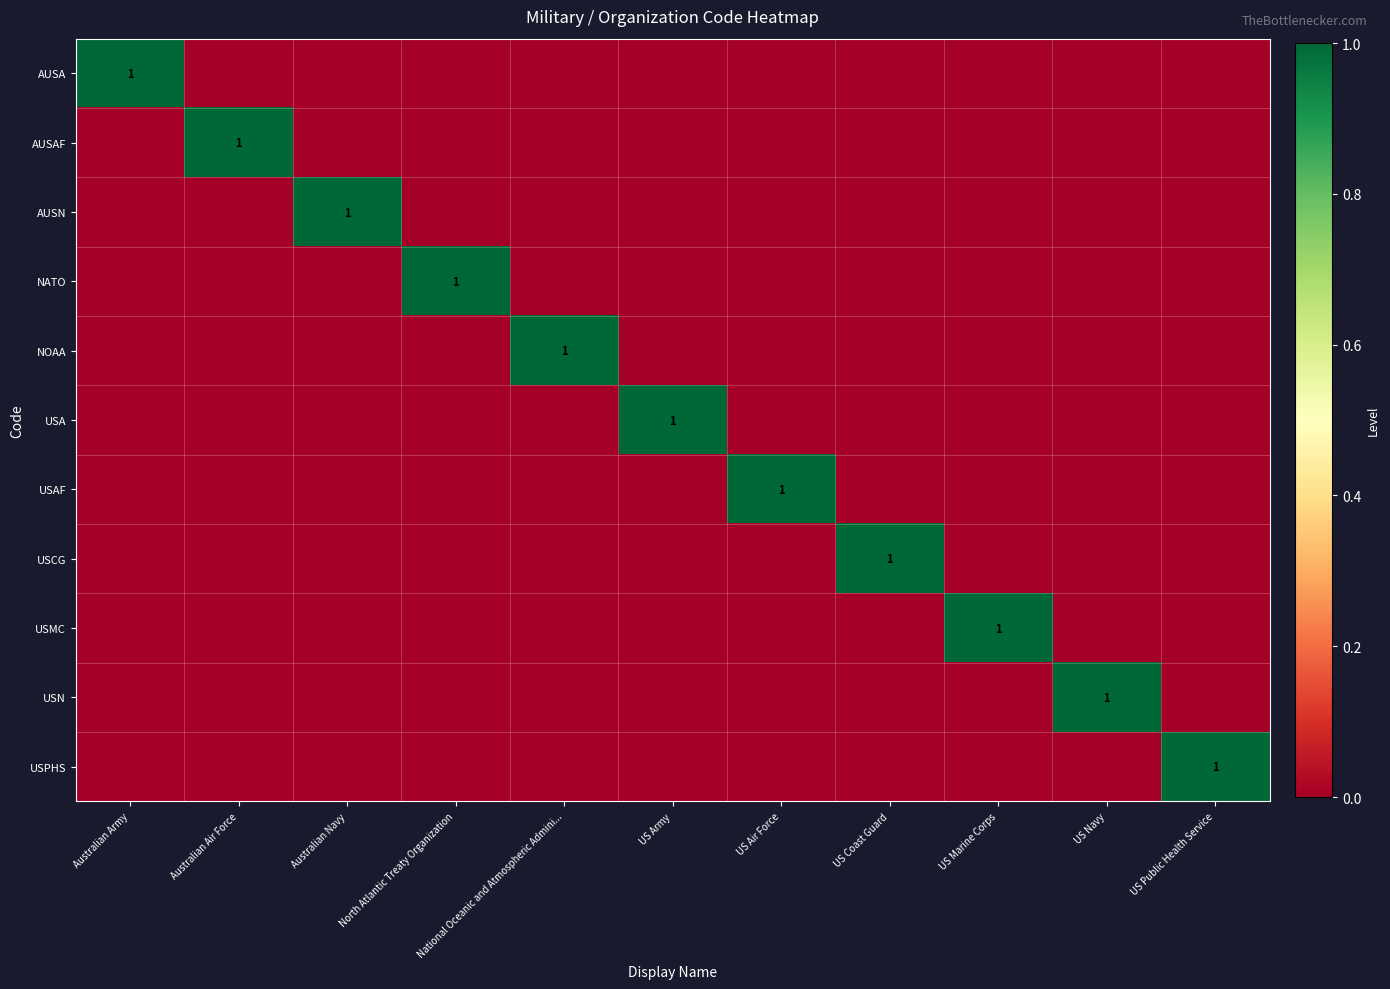

How many values in the USMC series exceed 0?

1